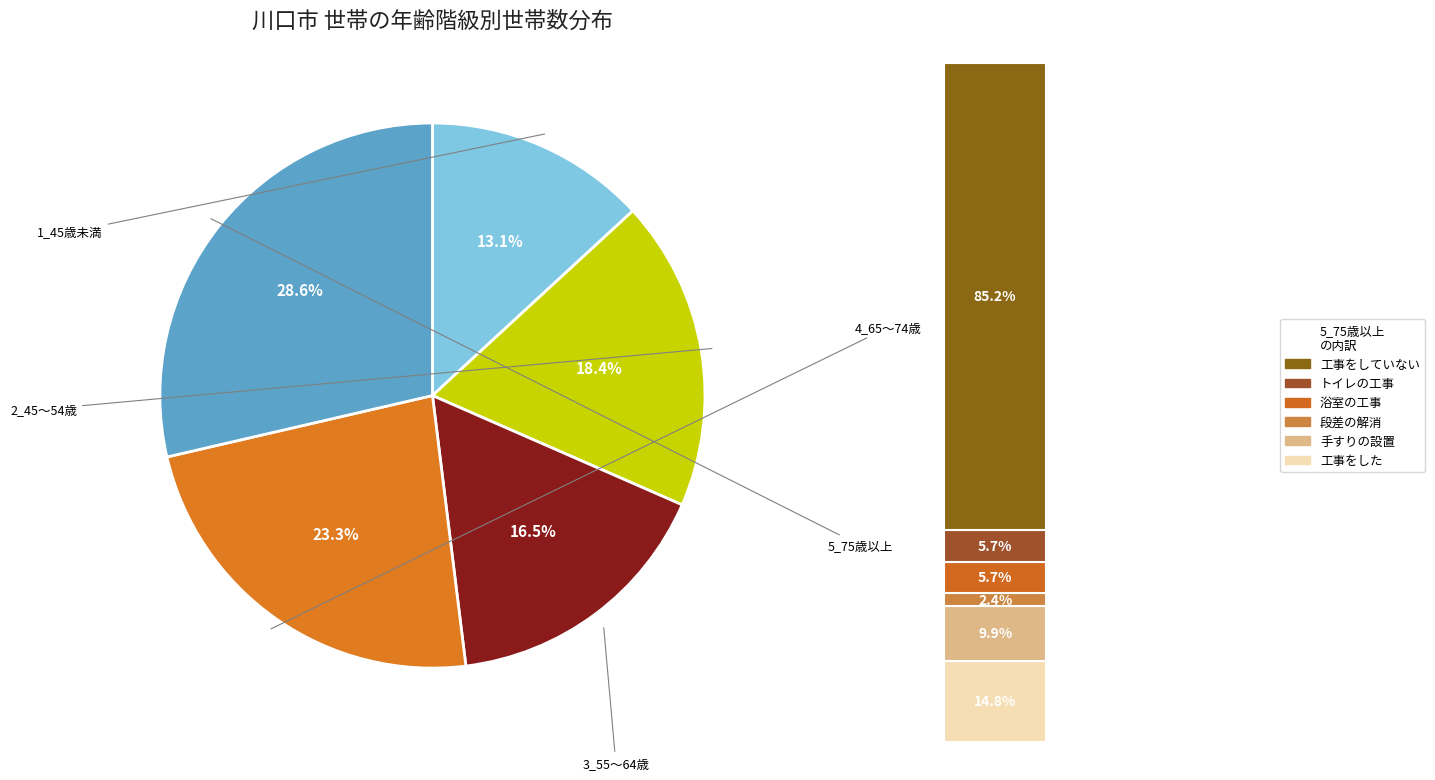

What is the change in value from 1_45歳未満 to 5_75歳以上?

+22040